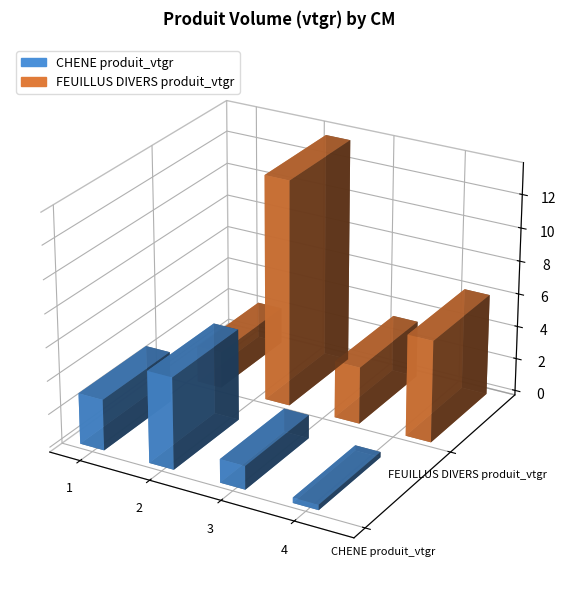

What is the value of the FEUILLUS DIVERS produit_vtgr bar at the 4th from the left?

6.1